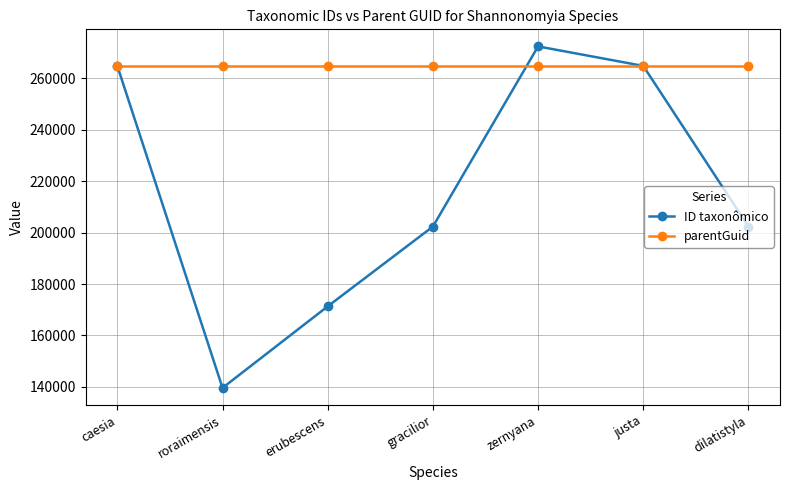

What is the sum of the ID taxonômico values at caesia and dilatistyla?

467215